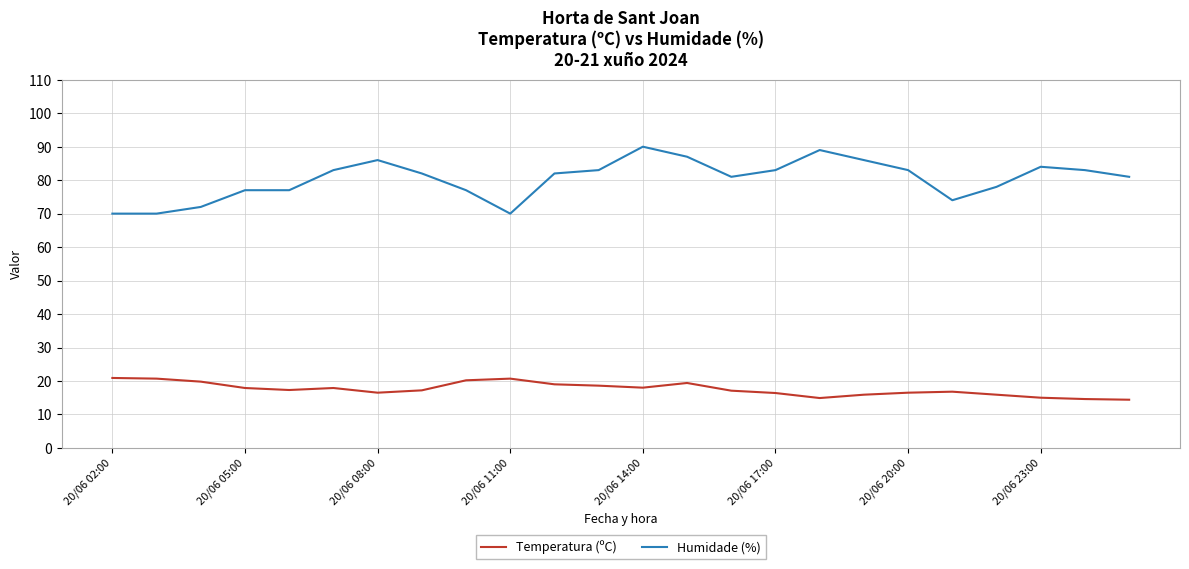

What is the smallest value displayed?

14.4